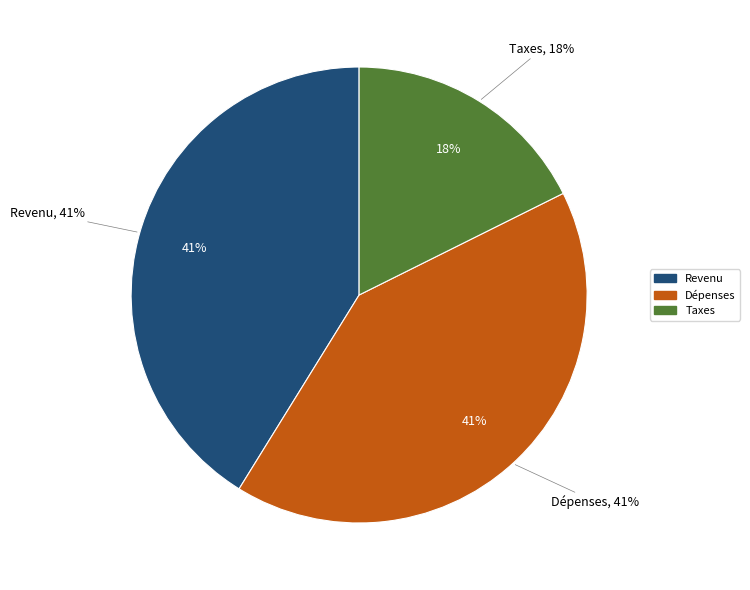

Combined, what portion of the pie is Dépenses and Taxes?

58.8%